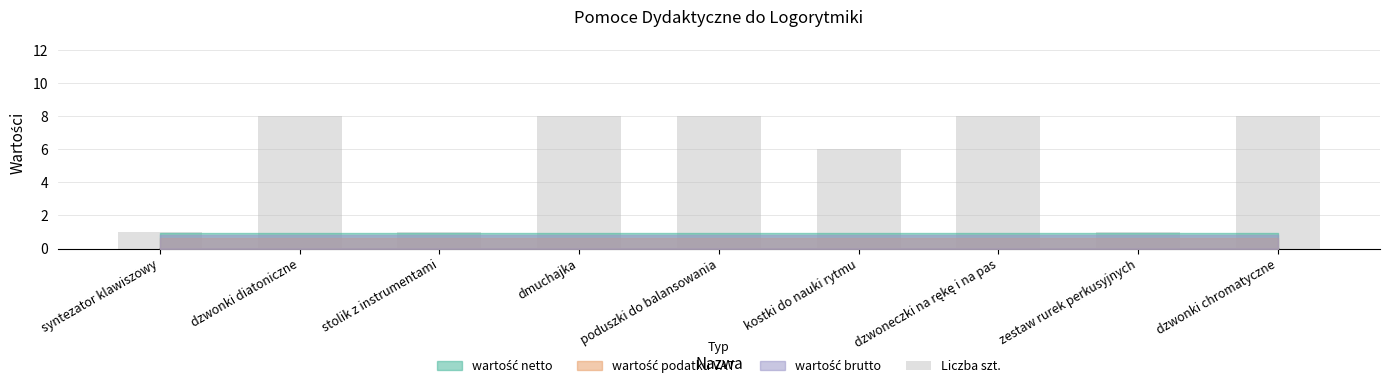

What is the smallest value displayed?

1